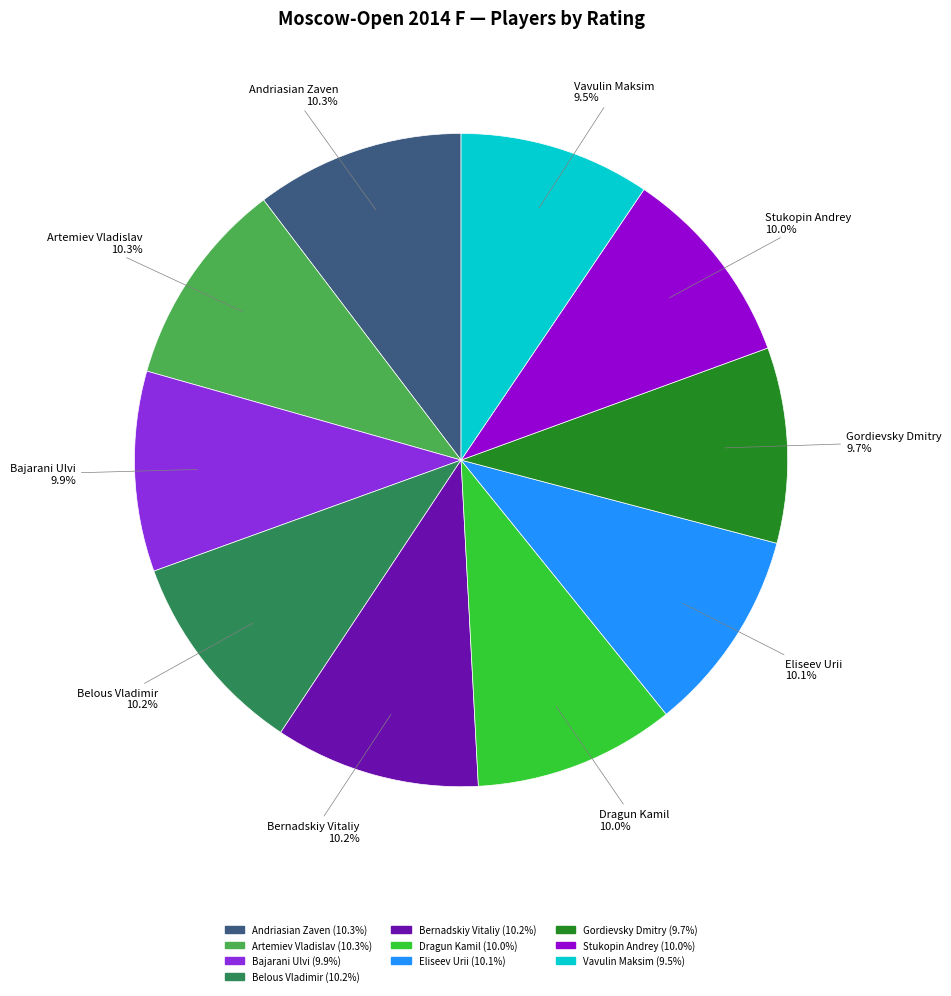

How many slices are in this pie chart?

10